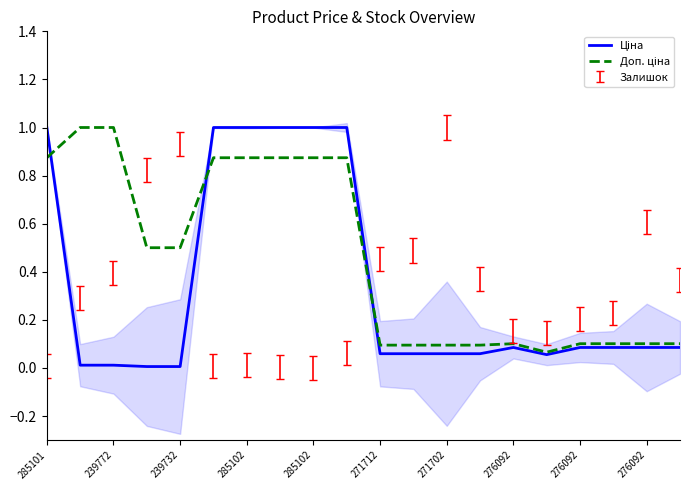

Which series has the largest total across all categories?

Доп. ціна